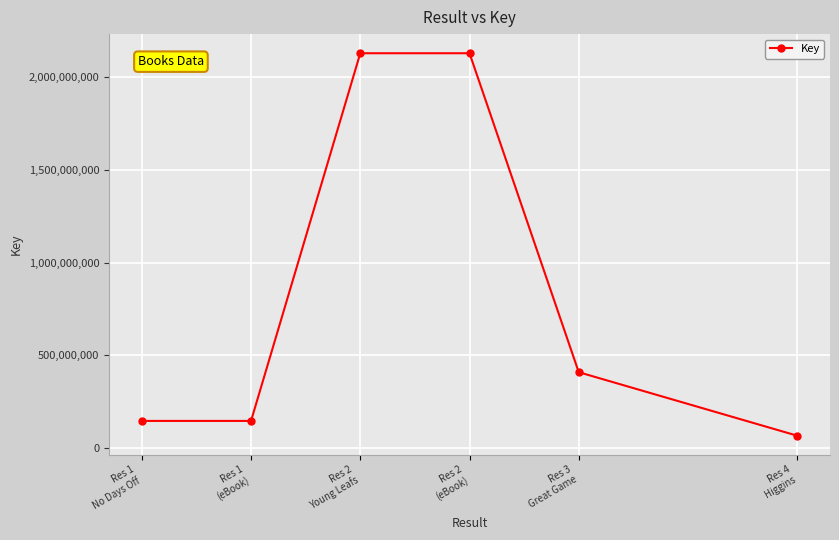

What is the ratio of the value at Res 1
(eBook) to the value at Res 2
Young Leafs?

0.1